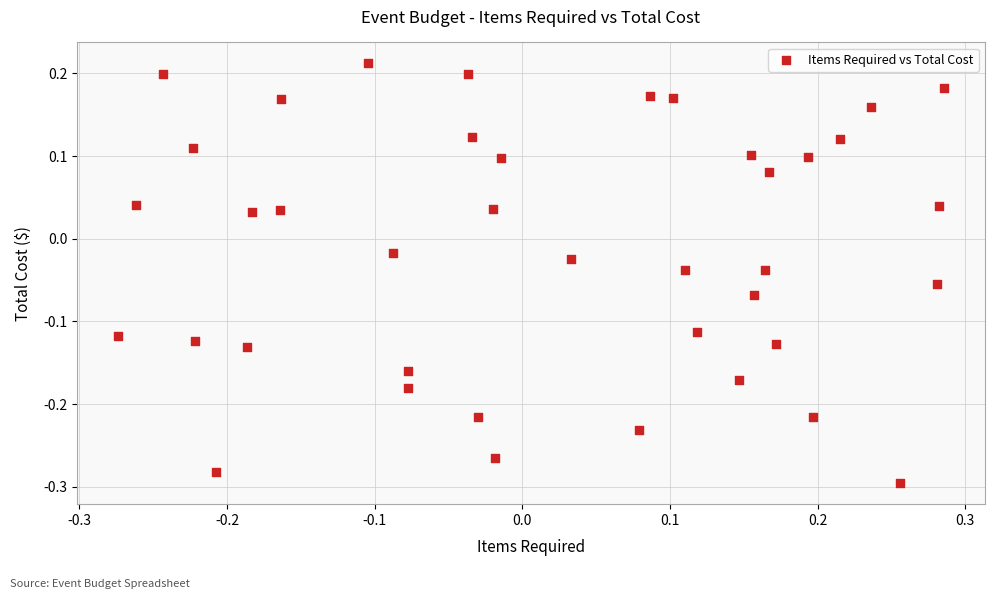

What is the range of X values (max minus min)?

0.6